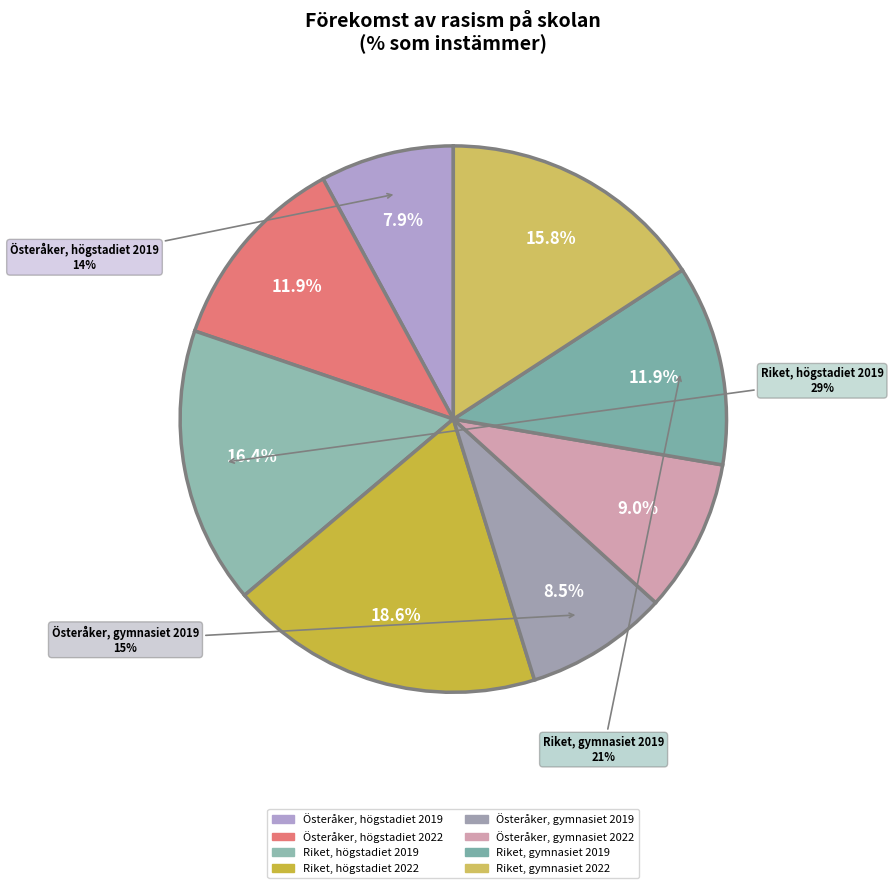

The Österåker, högstadiet 2022 slice represents 5% of the pie. True or false?

False